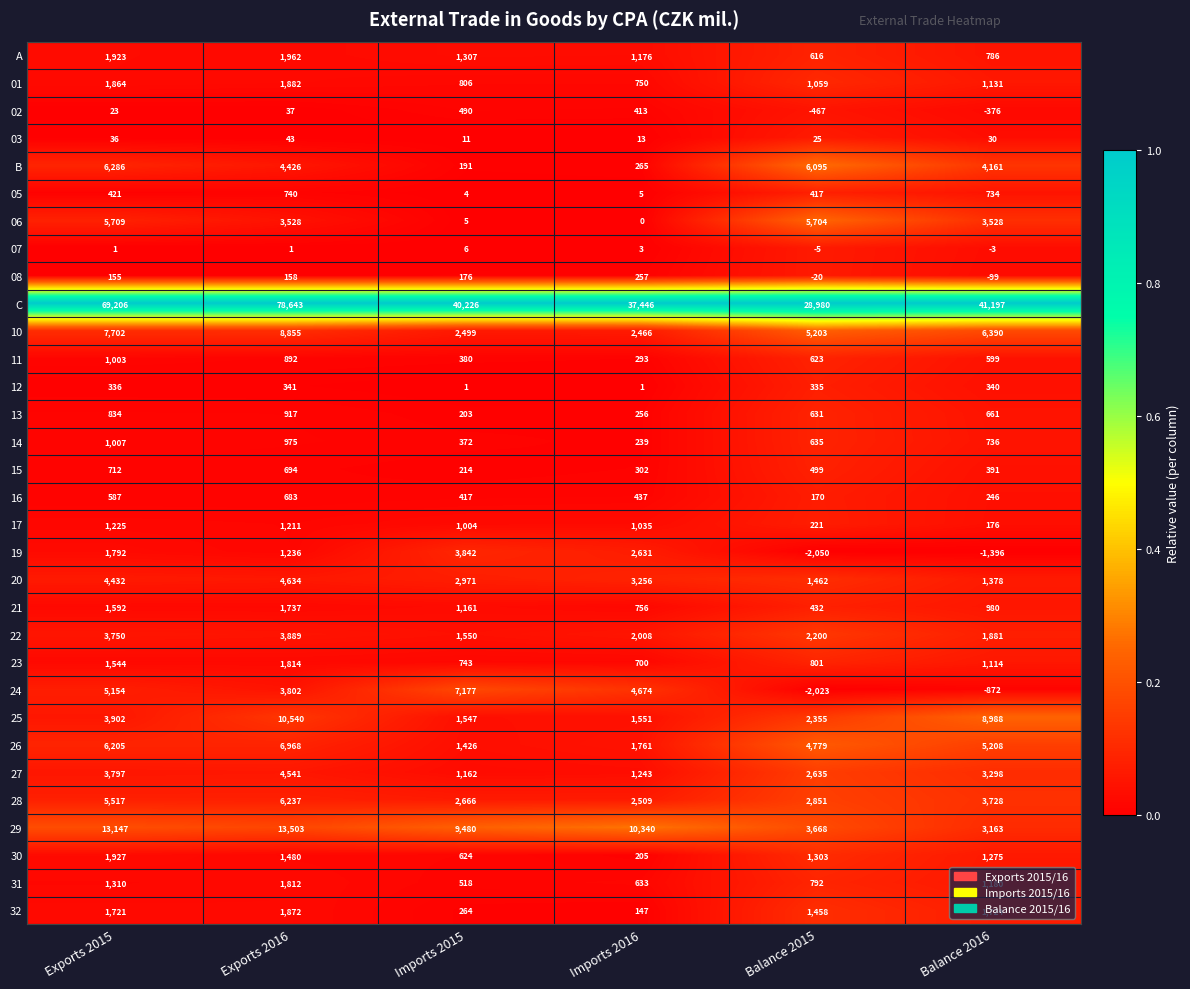

What is the maximum value for 07?

6